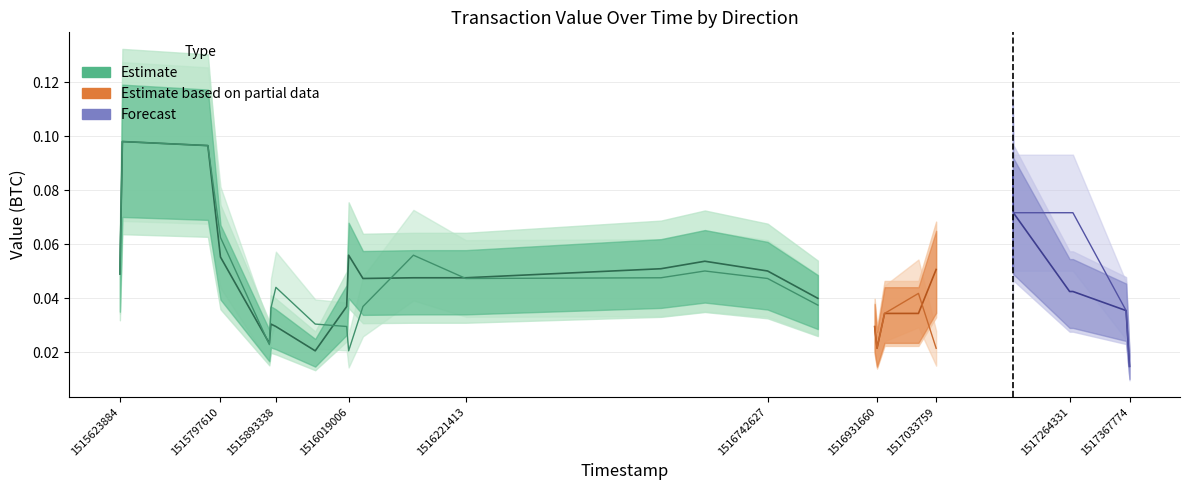

Which label corresponds to the largest value in the chart?

1515797610